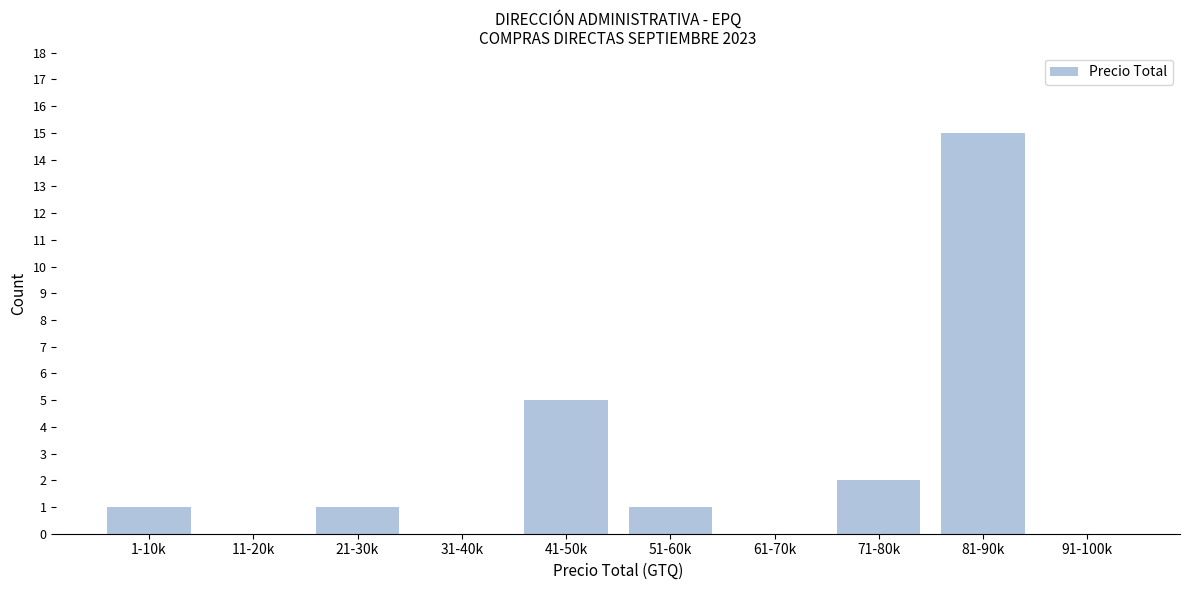

Reading left to right, transcribe all the data shown in this chart.

1-10k=1	11-20k=0	21-30k=1	31-40k=0	41-50k=5	51-60k=1	61-70k=0	71-80k=2	81-90k=15	91-100k=0